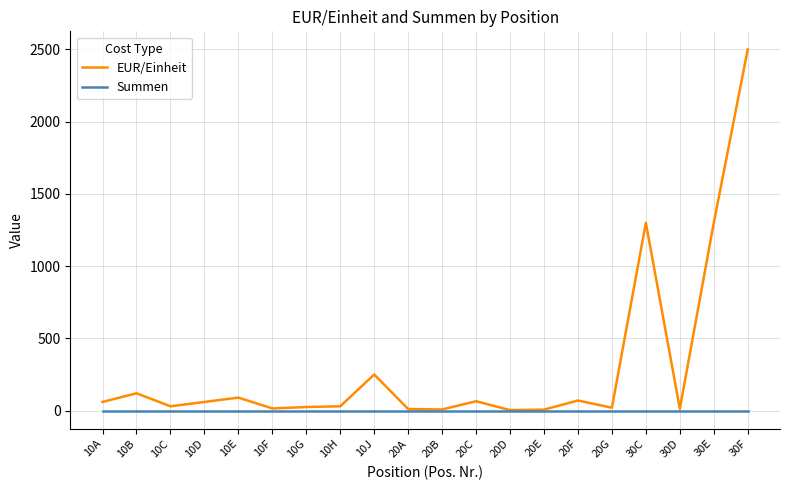

List the series in order of their overall mean, lowest first.

Summen, EUR/Einheit